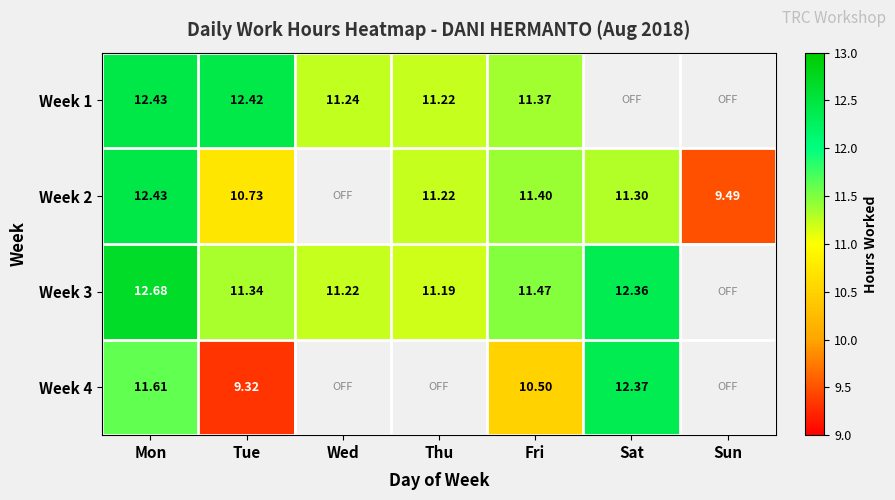

Is it true that Week 3 equals 3.0 at Sat?

False